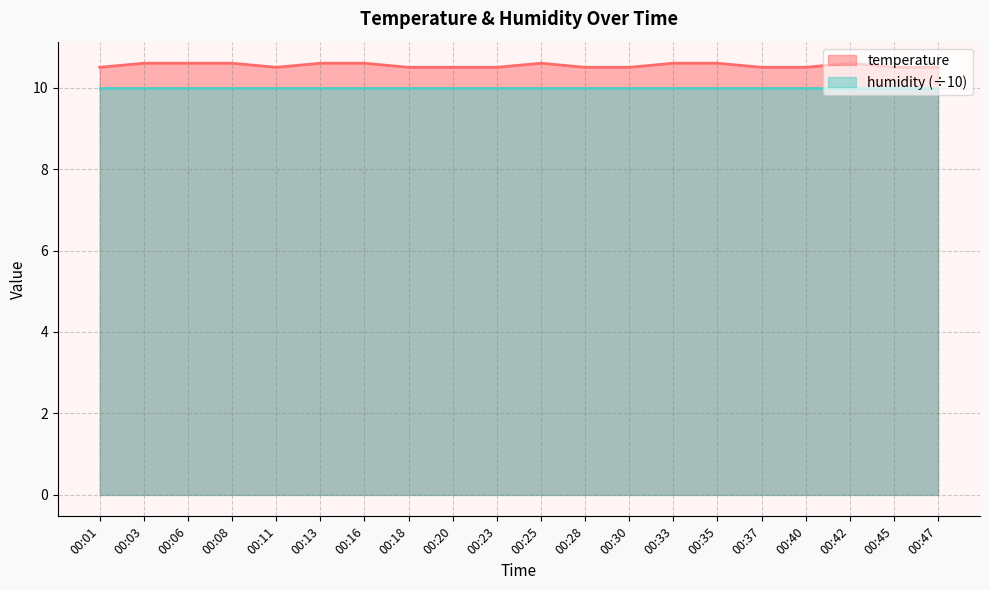

How many values are between 10 and 11?

20